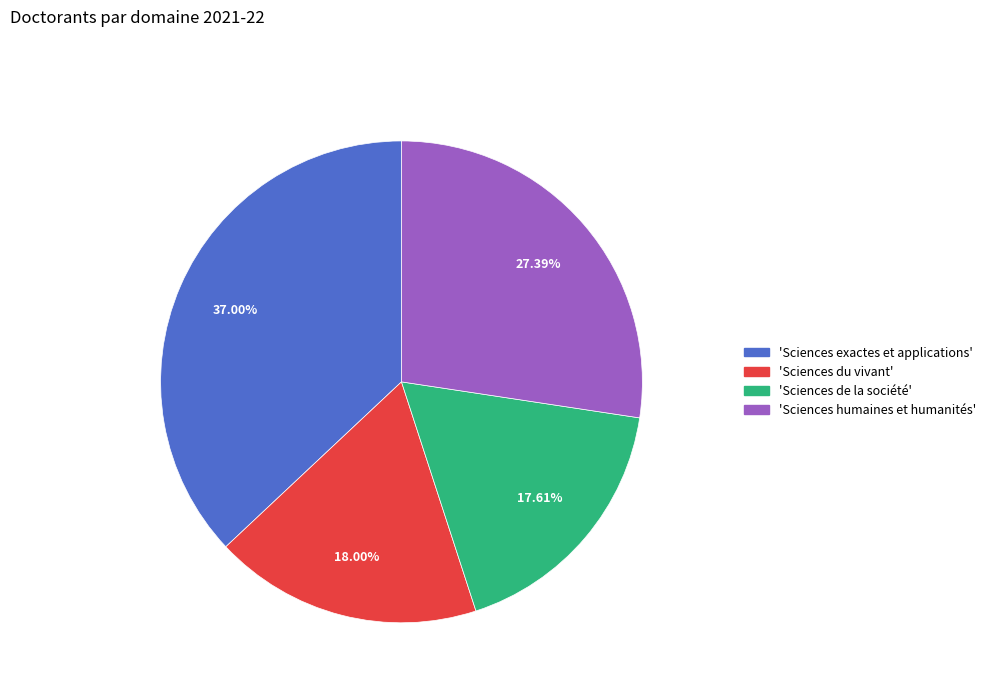

Does any single category account for the majority?

No